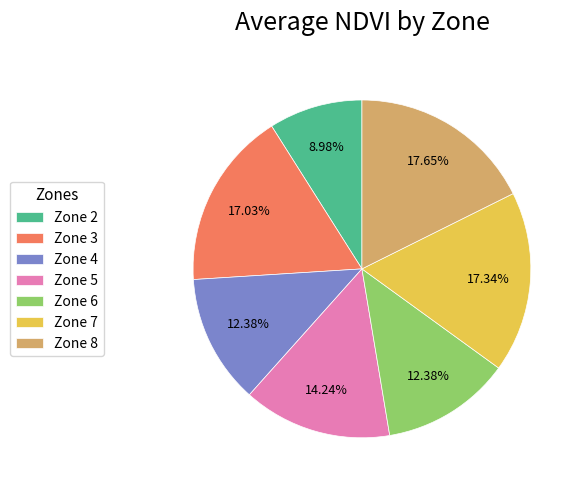

How many segments does this pie chart have?

7